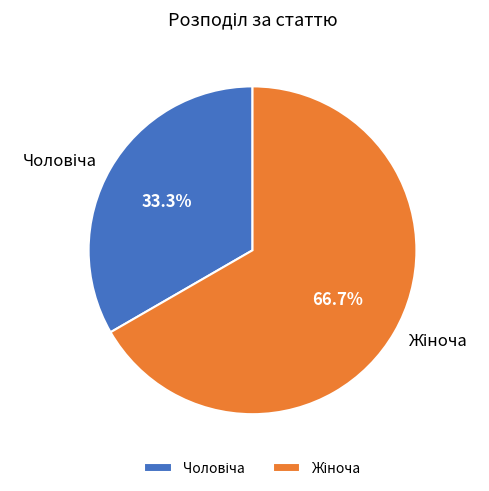

To the nearest percent, what is the difference between the largest and smallest slice percentages?

33%